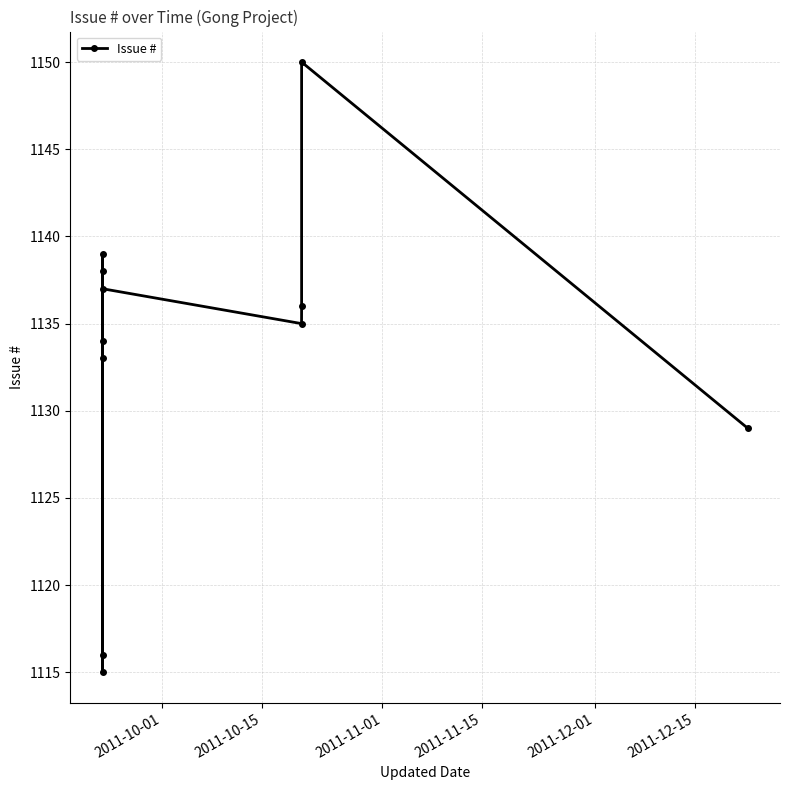

How many data points does each series have?

11